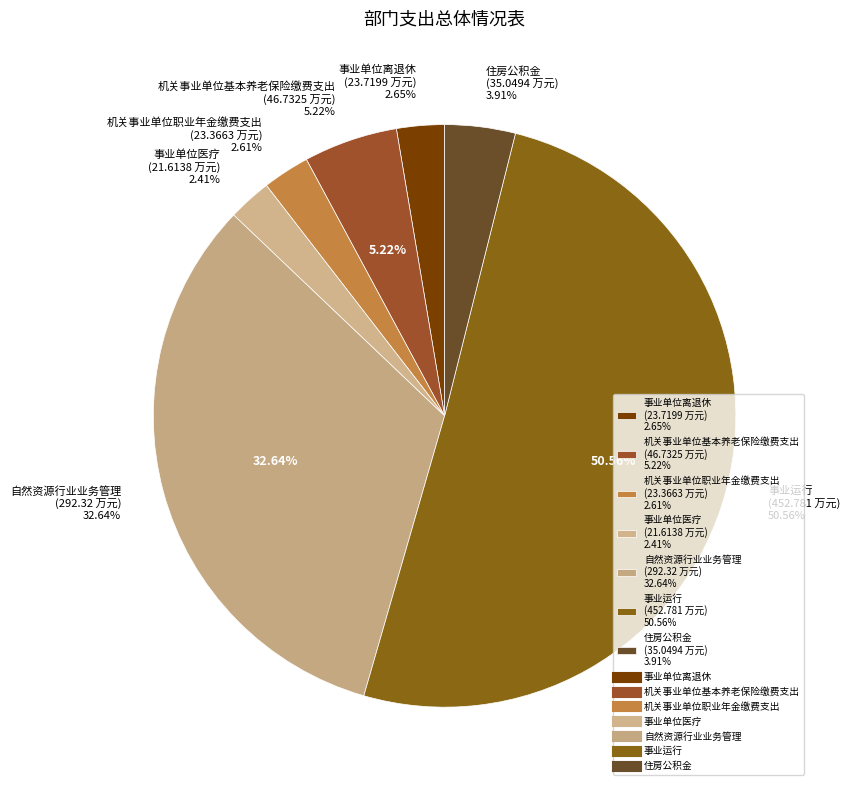

What is the ratio of the value at 机关事业单位职业年金缴费支出 to the value at 住房公积金?

0.7